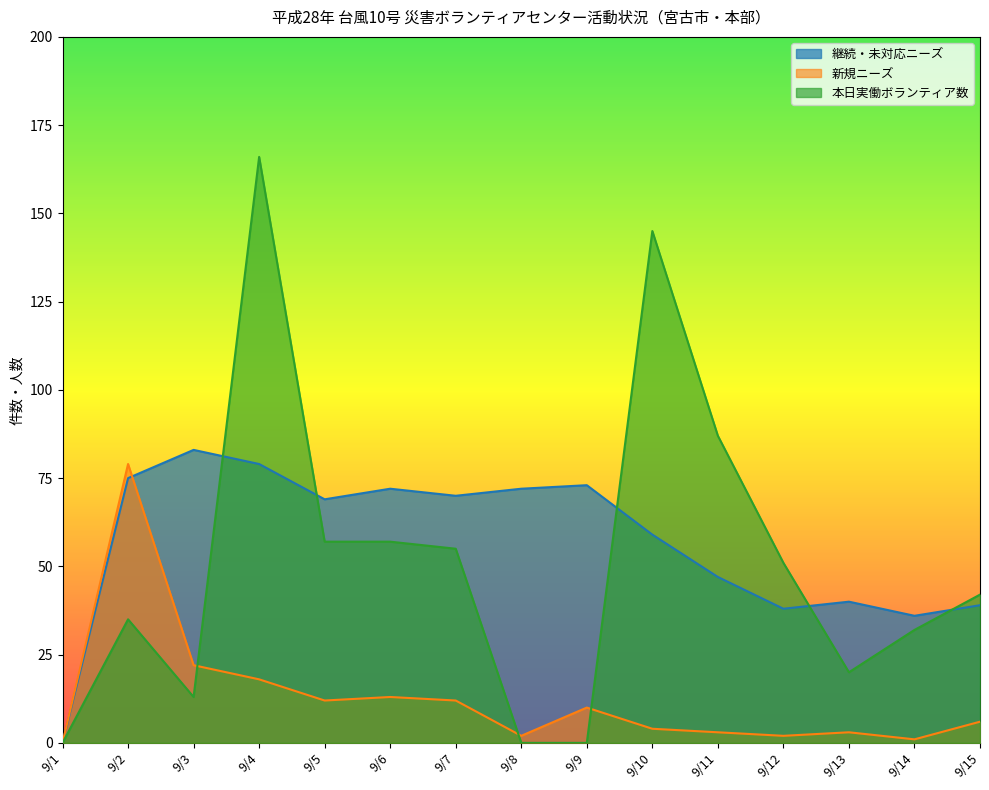

Which category has the highest value in the 新規ニーズ series?

9/2